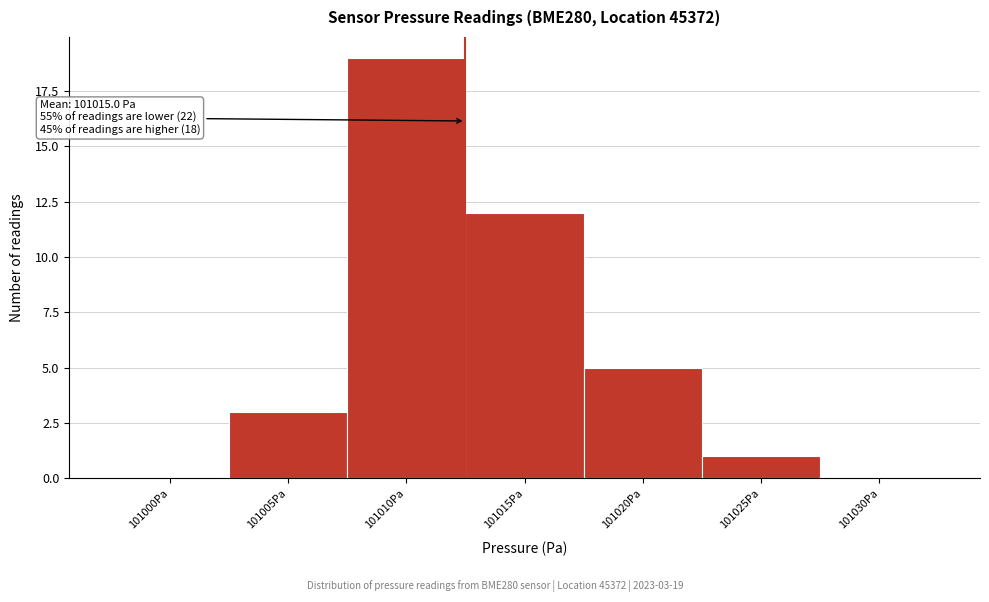

Reading right to left, list all the values displayed in this chart.

101030Pa=0	101025Pa=1	101020Pa=5	101015Pa=12	101010Pa=19	101005Pa=3	101000Pa=0